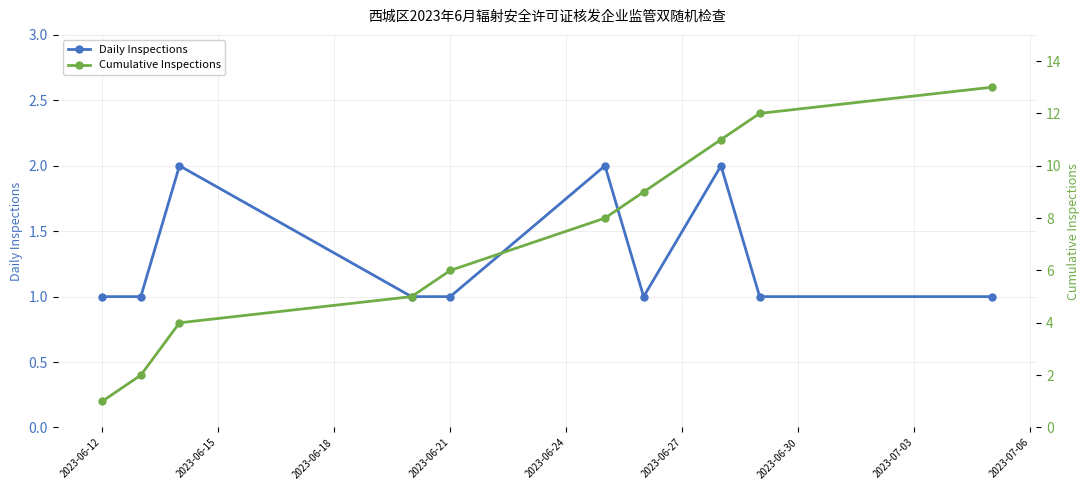

True or false: Daily Inspections and Cumulative Inspections intersect in this chart.

False